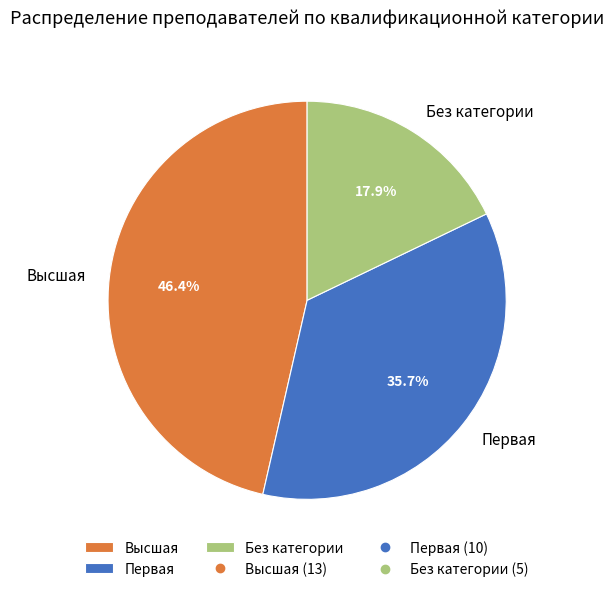

What percentage do Первая and Без категории together represent?

53.6%